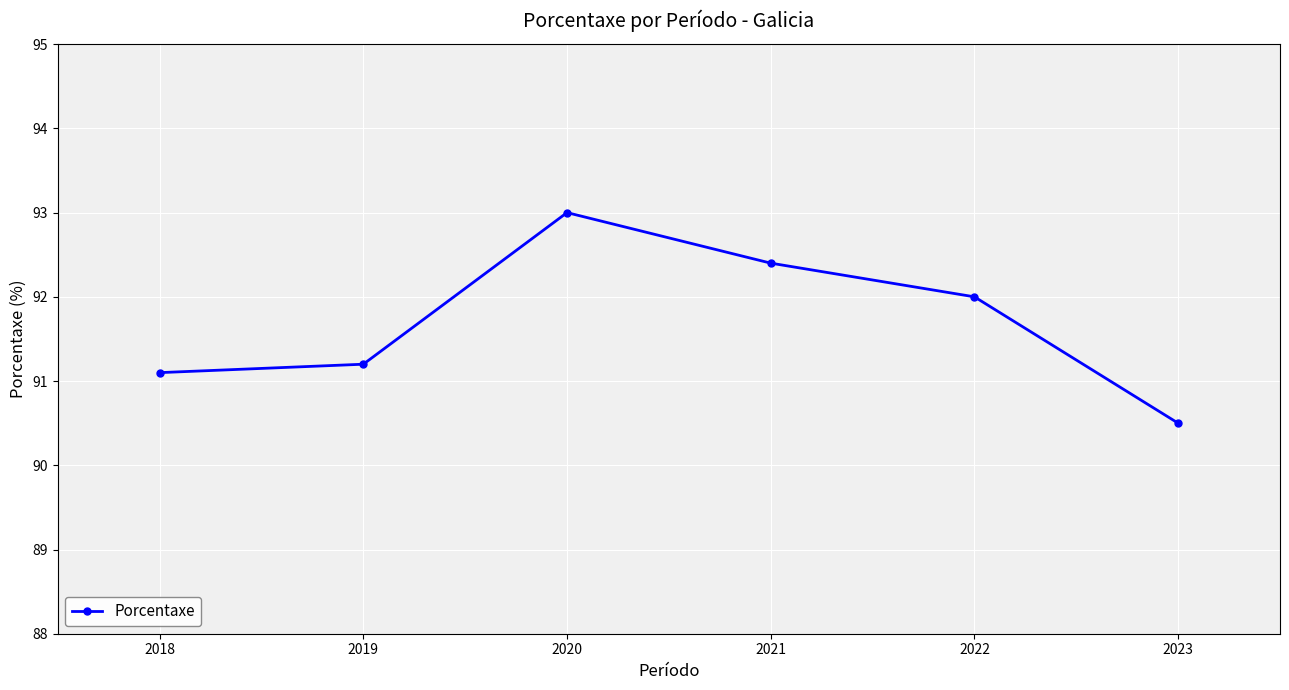

Between 2021 and 2022, which is larger?

2021